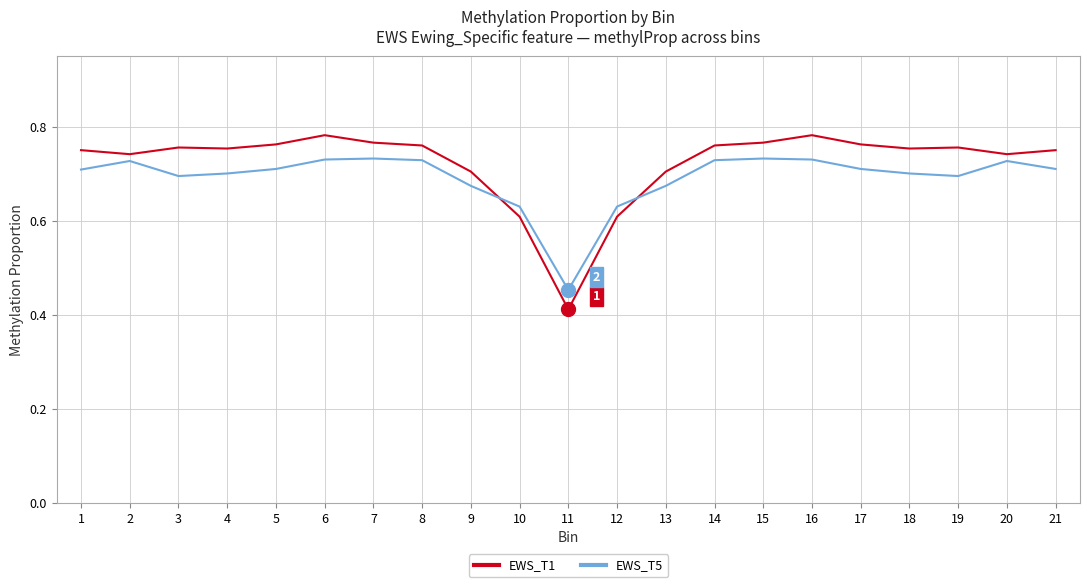

What is the spread (max minus min) of values at 16?

0.1